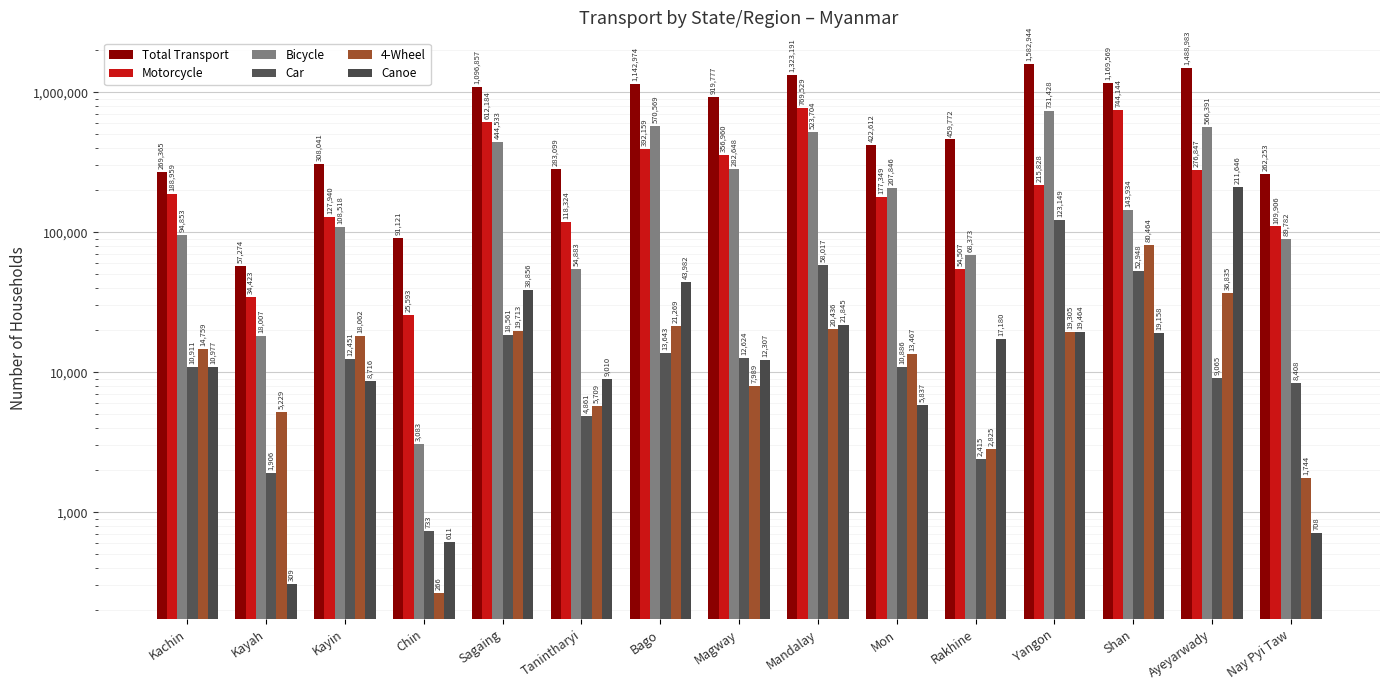

Is the value of Total Transport at Rakhine greater than the value of 4-Wheel at Tanintharyi?

Yes